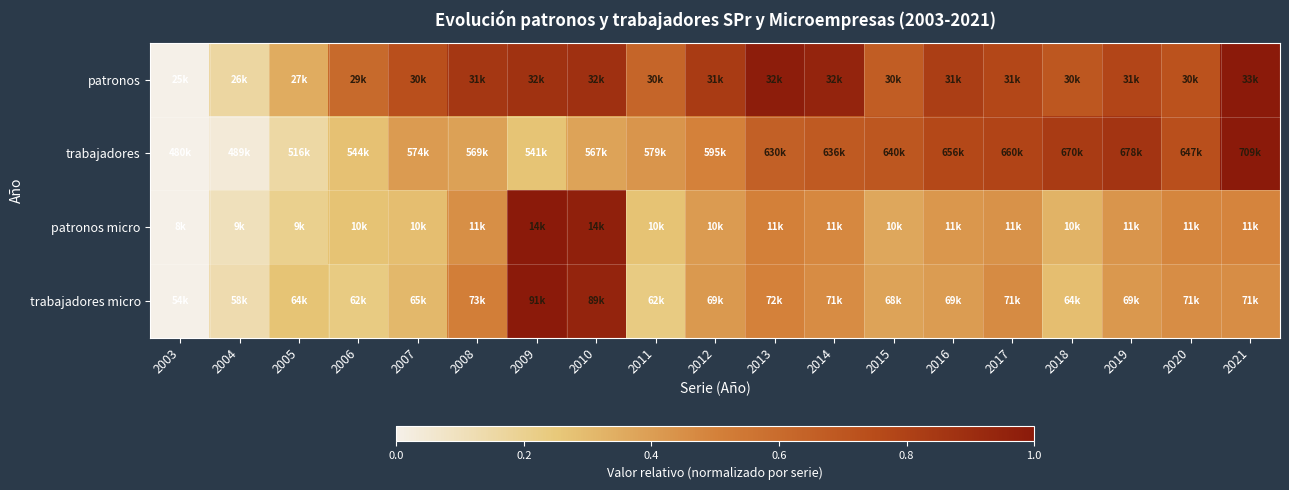

Reading right to left, what are all the values shown in this chart?

patronos: 2021=1.0	2020=0.7	2019=0.8	2018=0.7	2017=0.8	2016=0.8	2015=0.7	2014=0.9	2013=1.0	2012=0.8	2011=0.6	2010=0.9	2009=0.9	2008=0.9	2007=0.7	2006=0.6	2005=0.3	2004=0.2	2003=0.0
trabajadores: 2021=1.0	2020=0.7	2019=0.9	2018=0.8	2017=0.8	2016=0.8	2015=0.7	2014=0.7	2013=0.7	2012=0.5	2011=0.4	2010=0.4	2009=0.3	2008=0.4	2007=0.4	2006=0.3	2005=0.2	2004=0.0	2003=0.0
patronos micro: 2021=0.5	2020=0.5	2019=0.4	2018=0.3	2017=0.4	2016=0.4	2015=0.4	2014=0.5	2013=0.5	2012=0.4	2011=0.3	2010=1.0	2009=1.0	2008=0.5	2007=0.3	2006=0.3	2005=0.2	2004=0.1	2003=0.0
trabajadores micro: 2021=0.5	2020=0.5	2019=0.4	2018=0.3	2017=0.5	2016=0.4	2015=0.4	2014=0.5	2013=0.5	2012=0.4	2011=0.2	2010=0.9	2009=1.0	2008=0.5	2007=0.3	2006=0.2	2005=0.3	2004=0.1	2003=0.0